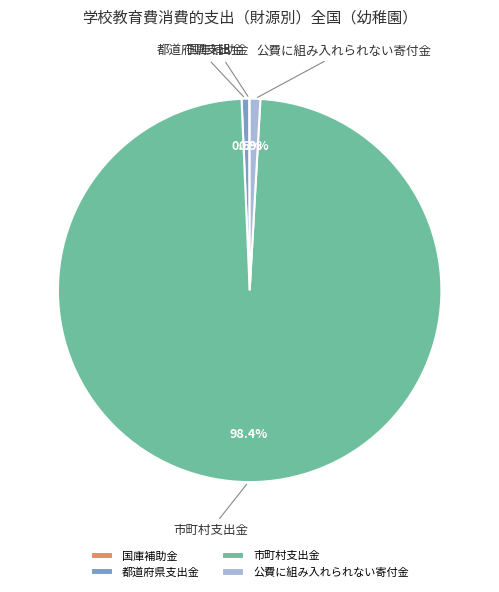

Between 市町村支出金 and 公費に組み入れられない寄付金, which is larger?

市町村支出金